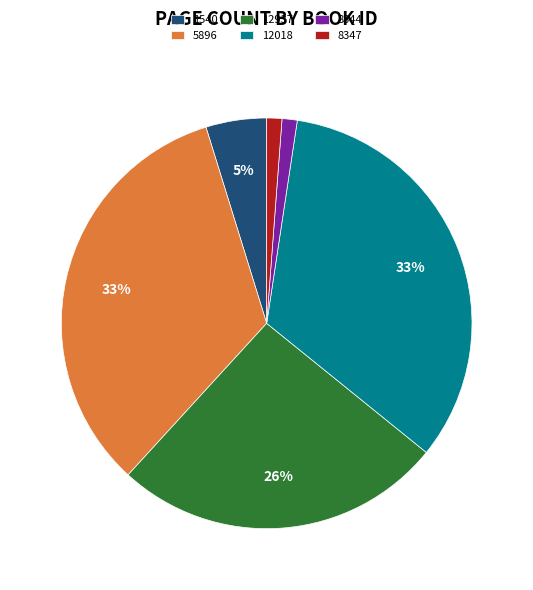

Is there a majority slice in this chart?

No